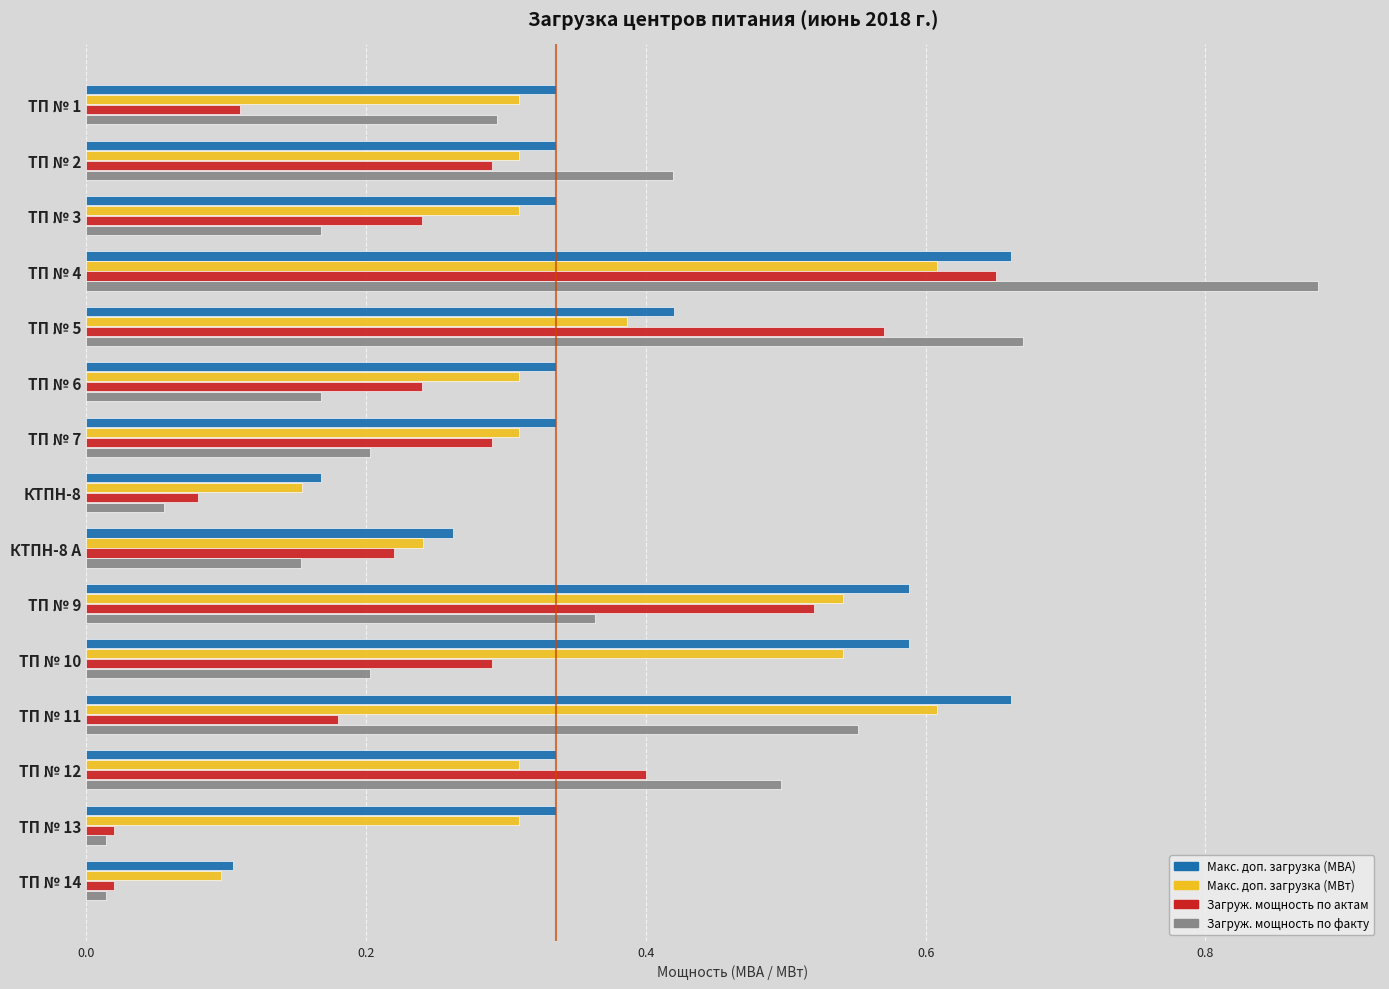

How many series are shown in this chart?

4